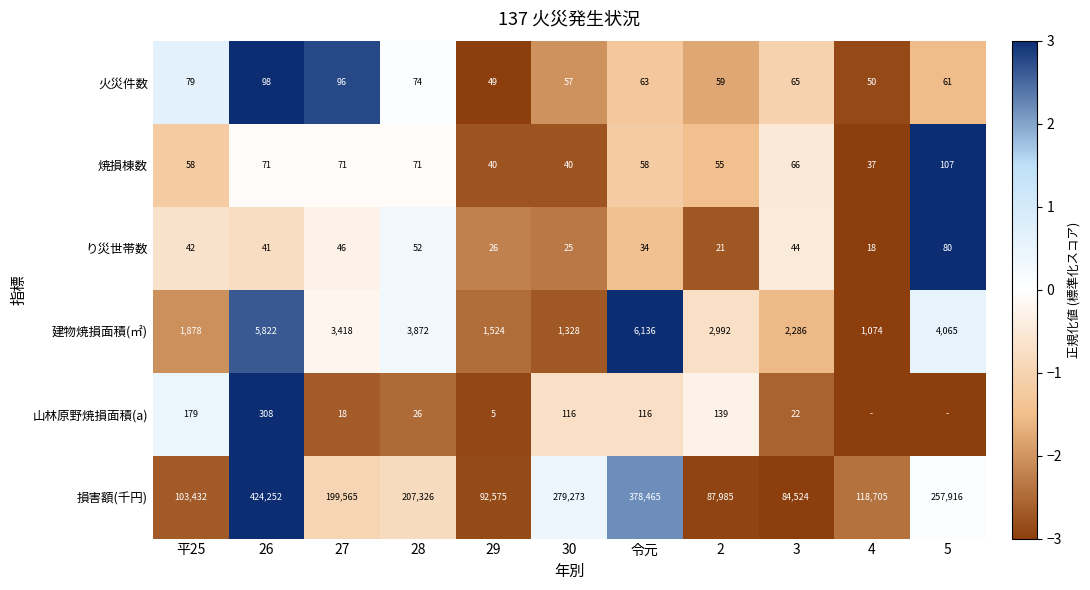

What is the difference between the second highest and minimum values in the 焼損棟数 series?

34